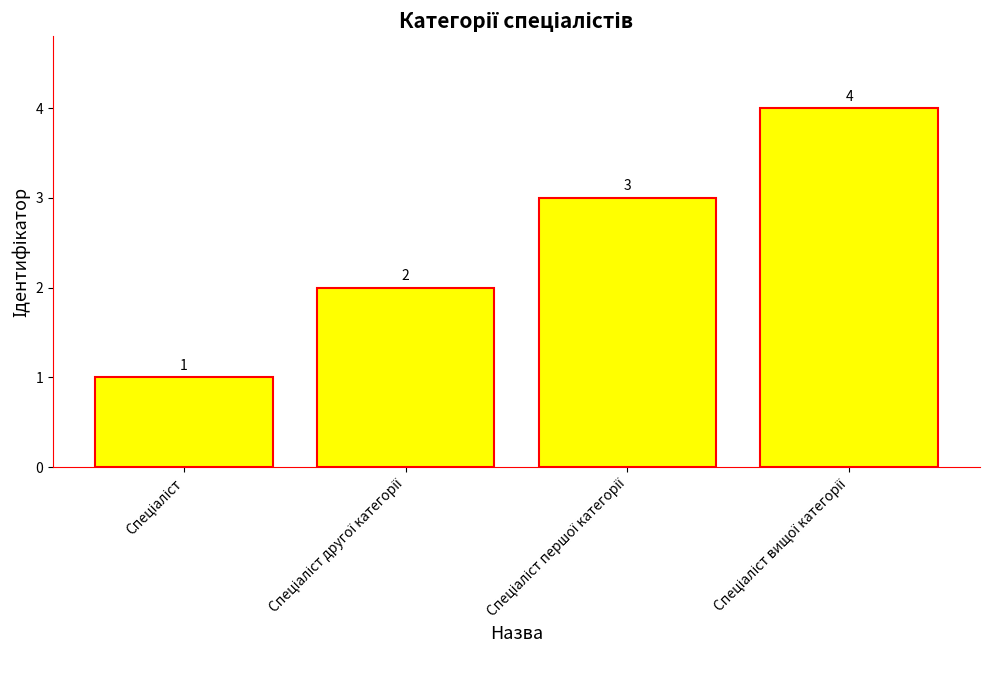

What is the value of the 4th bar from the left?

4